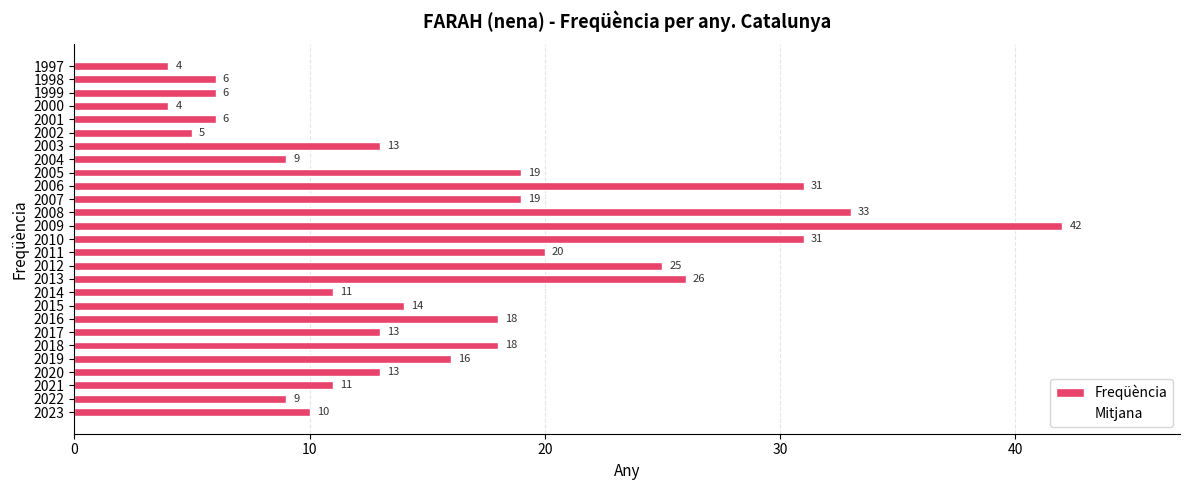

How many categories are shown in the chart?

27